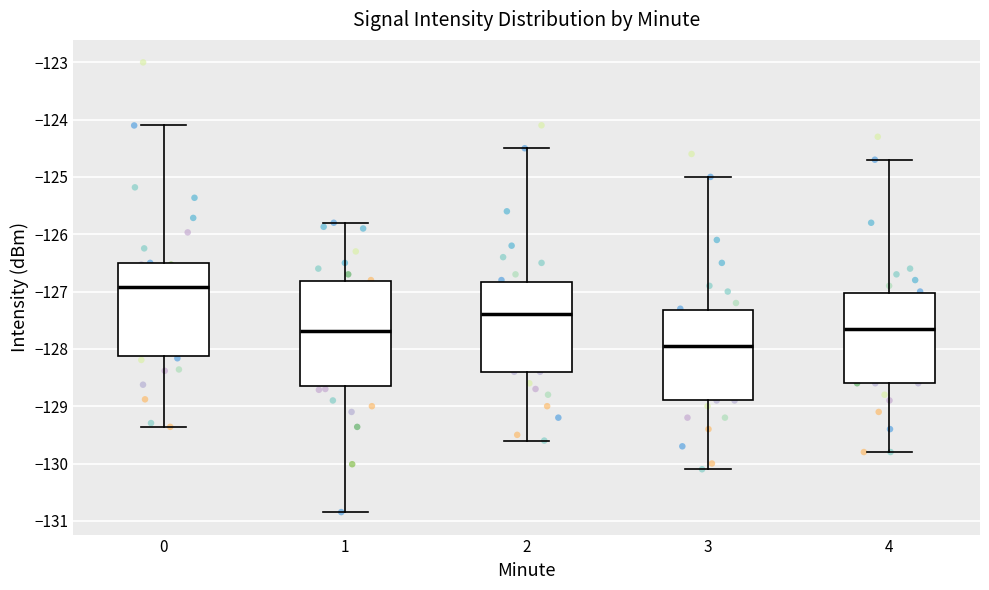

Which box is the tallest, from its lower edge to its upper edge?

1